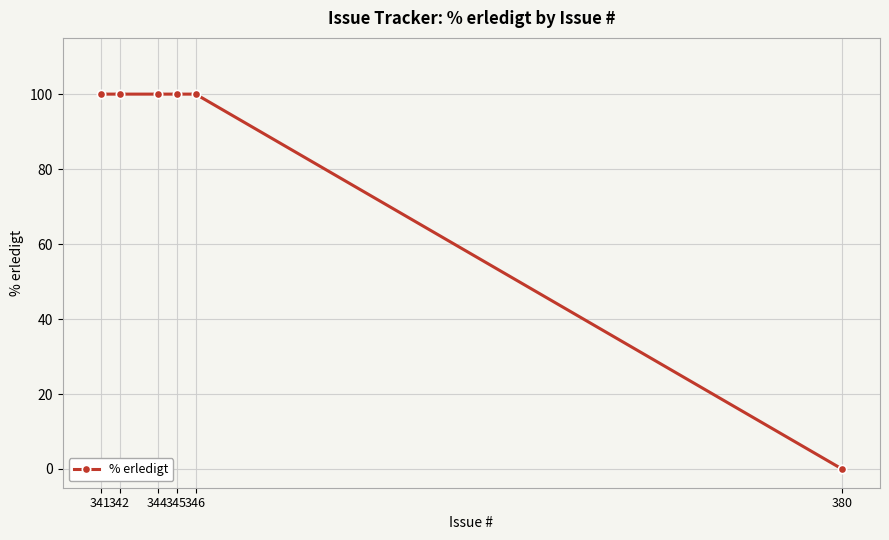

Does the chart have visible grid lines?

Yes